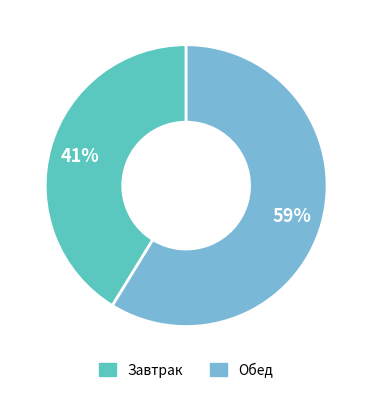

Does any single category account for the majority?

Yes